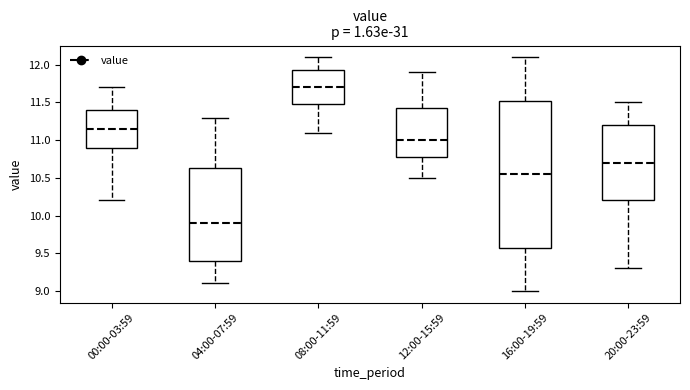

Comparing the boxes themselves (not the whiskers), which one is the tallest?

16:00-19:59